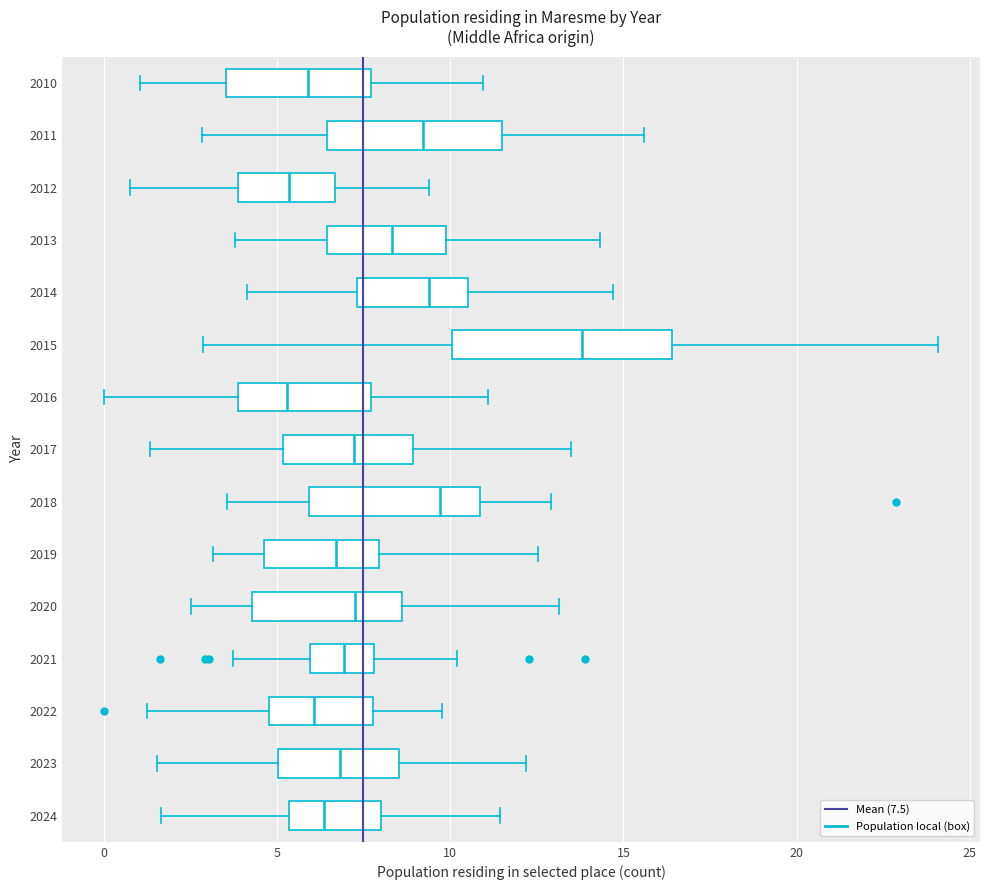

Which box's median line is the furthest to the right?

2015